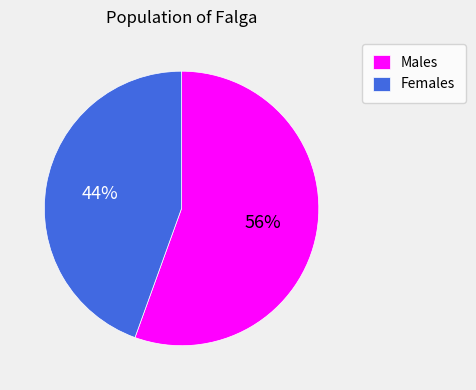

The Males slice represents 44% of the pie. True or false?

False